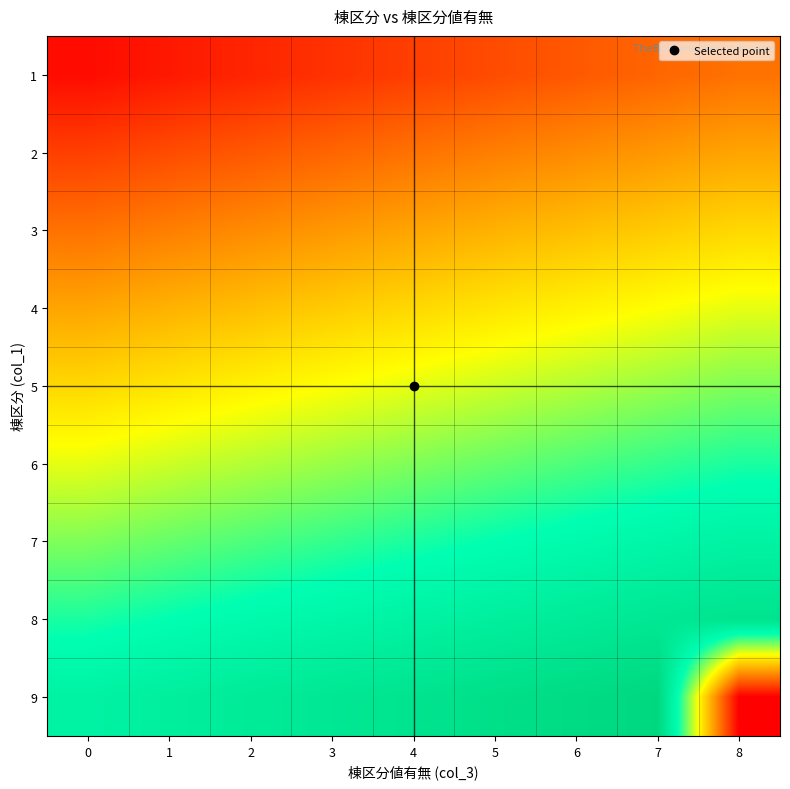

Reading right to left, list all the values displayed in this chart.

1: 8=0.2	7=0.2	6=0.2	5=0.1	4=0.1	3=0.1	2=0.1	1=0.0	0=0.0
2: 8=0.3	7=0.3	6=0.3	5=0.2	4=0.2	3=0.2	2=0.2	1=0.1	0=0.1
3: 8=0.4	7=0.4	6=0.4	5=0.3	4=0.3	3=0.3	2=0.3	1=0.2	0=0.2
4: 8=0.5	7=0.5	6=0.5	5=0.4	4=0.4	3=0.4	2=0.4	1=0.3	0=0.3
5: 8=0.6	7=0.6	6=0.6	5=0.5	4=0.5	3=0.5	2=0.5	1=0.4	0=0.4
6: 8=0.7	7=0.7	6=0.7	5=0.6	4=0.6	3=0.6	2=0.6	1=0.5	0=0.5
7: 8=0.8	7=0.8	6=0.8	5=0.7	4=0.7	3=0.7	2=0.7	1=0.6	0=0.6
8: 8=0.9	7=0.9	6=0.9	5=0.8	4=0.8	3=0.8	2=0.8	1=0.7	0=0.7
9: 8=0.0	7=1.0	6=1.0	5=0.9	4=0.9	3=0.9	2=0.9	1=0.8	0=0.8